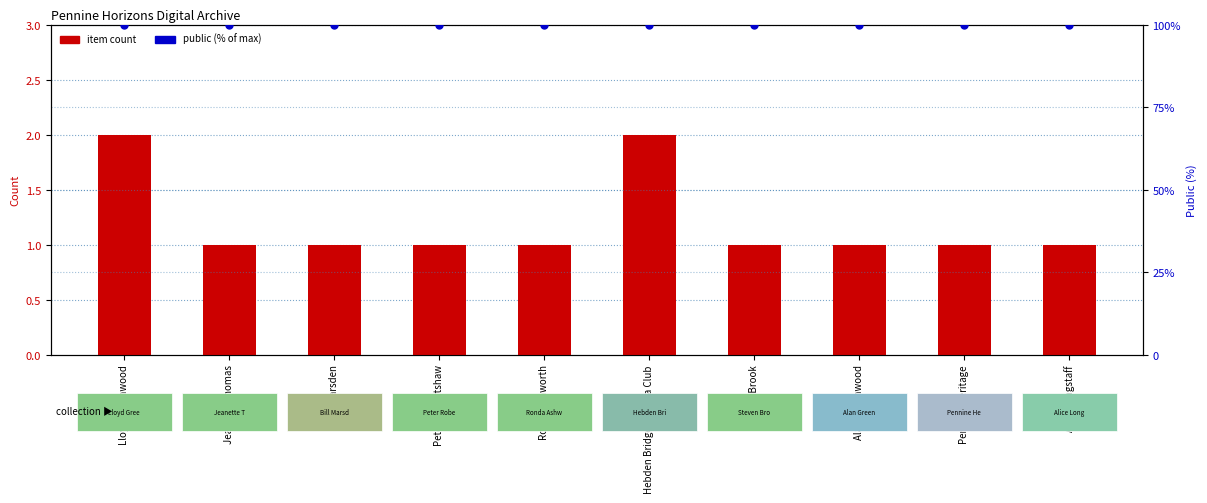

Is the value of item count at Lloyd Greenwood greater than the value of public (% of max) at Pennine Heritage?

No